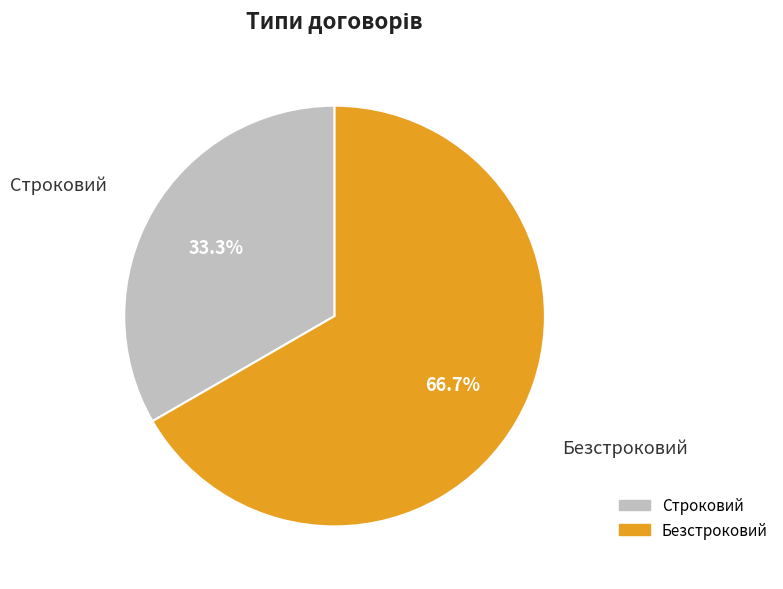

To the nearest percent, what portion does Безстроковий represent?

67%